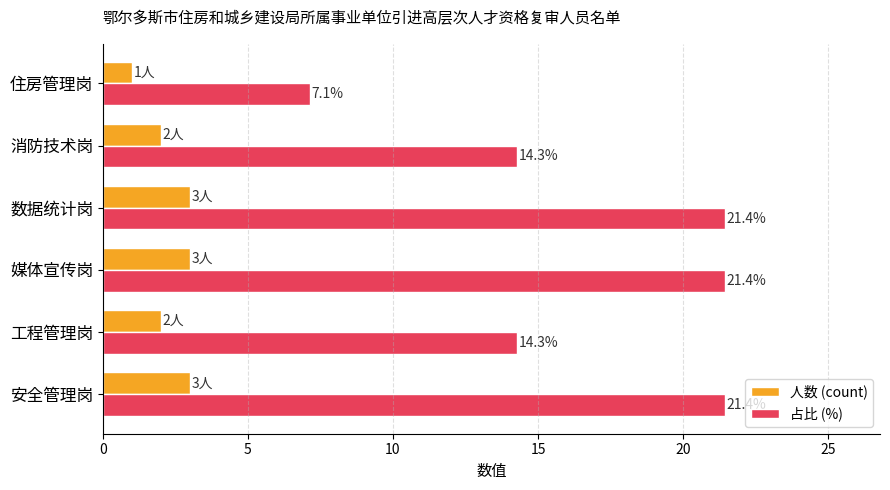

At which label does 人数 (count) reach its minimum?

住房管理岗